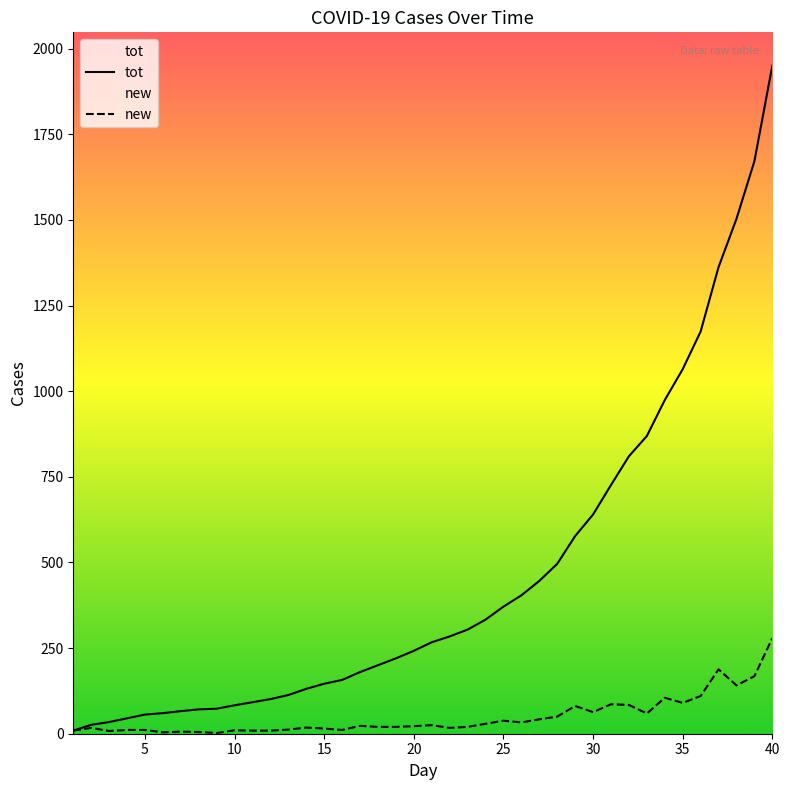

What is the maximum value shown in the chart?

1950